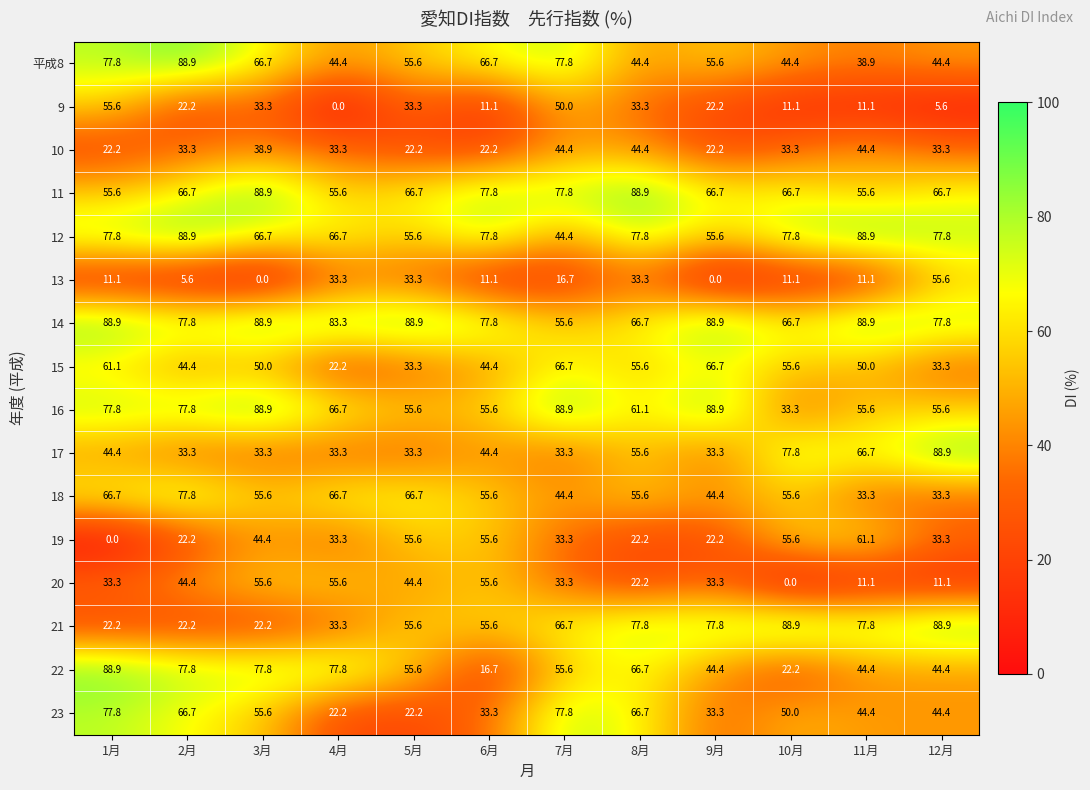

Is it true that 18 equals 102.4 at 1月?

False